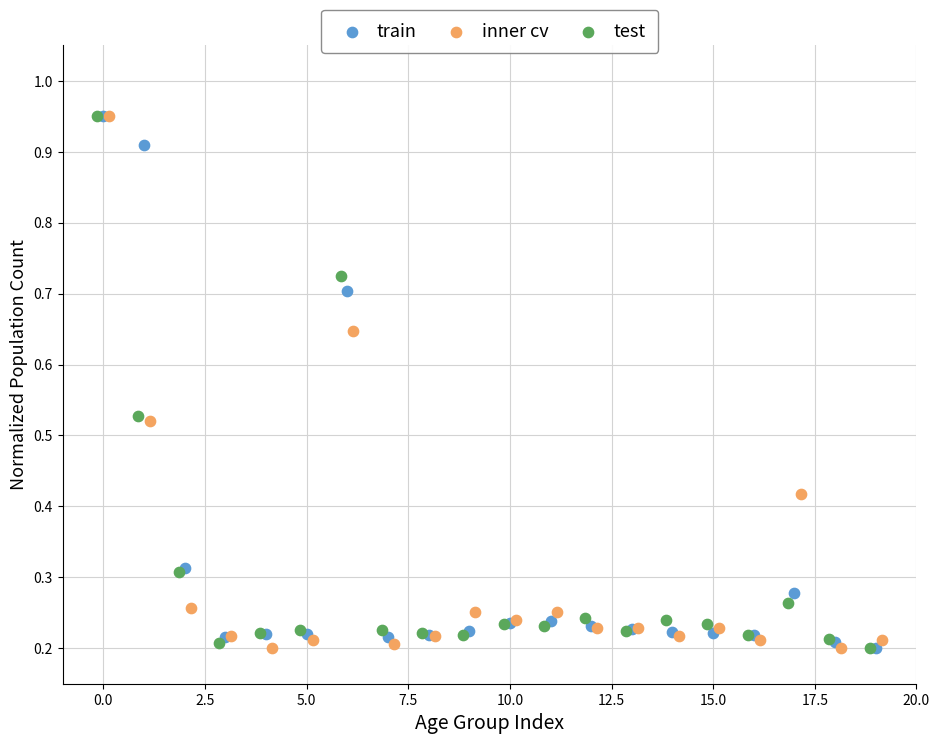

What are all the series names shown in the legend?

train, inner cv, test